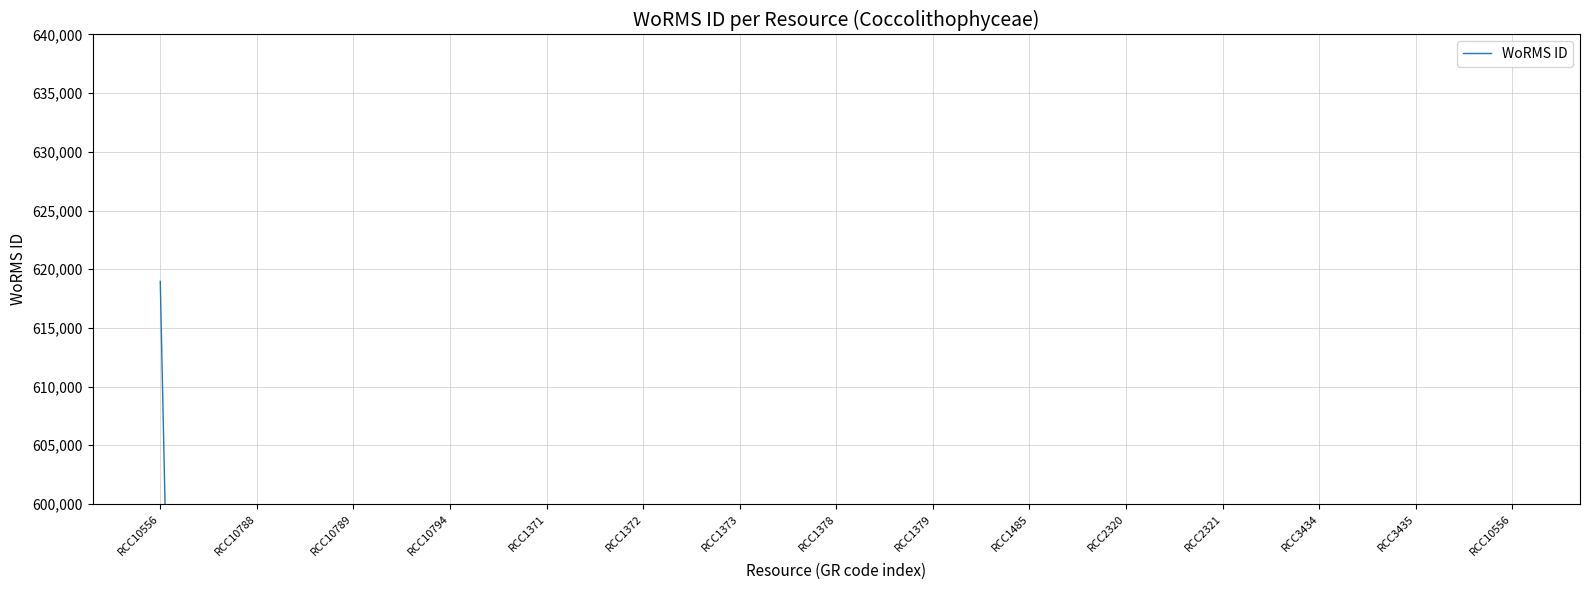

The value at RCC10556 is 618958. True or false?

True